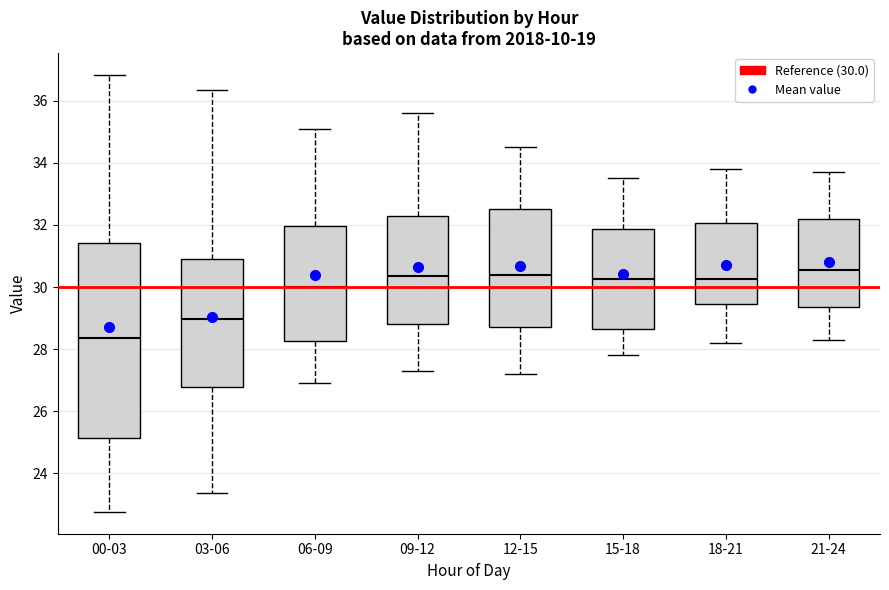

Comparing the boxes themselves (not the whiskers), which one is the tallest?

00-03